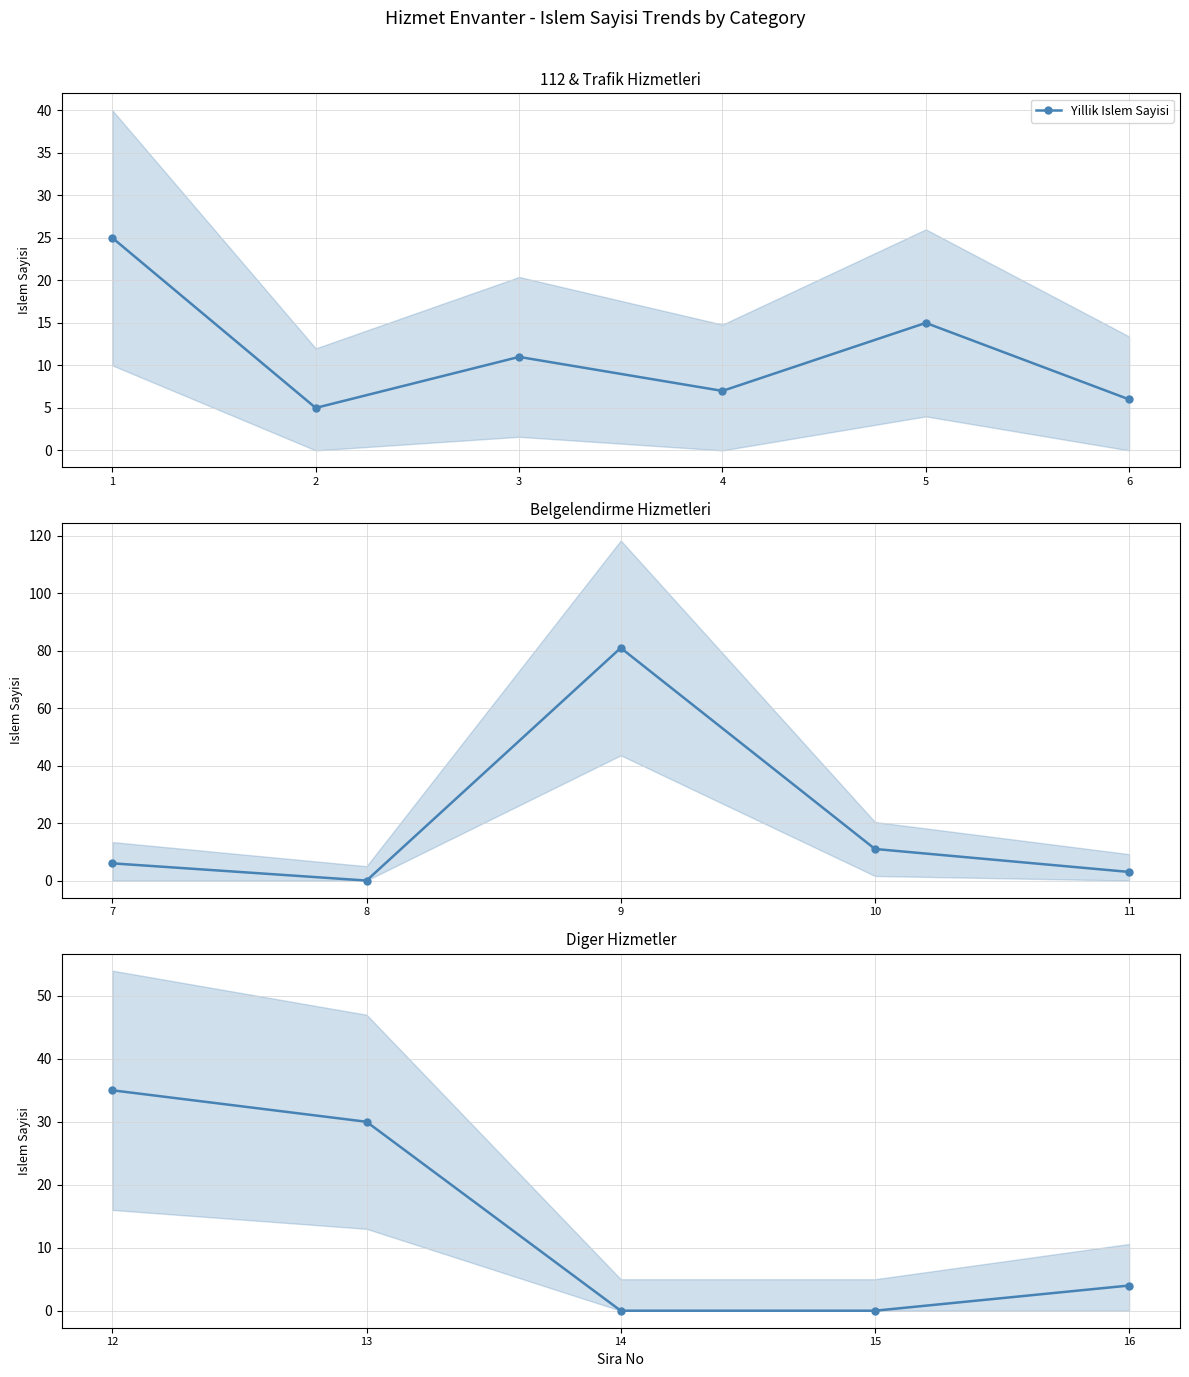

Is it true that the value at 5 is 7?

False